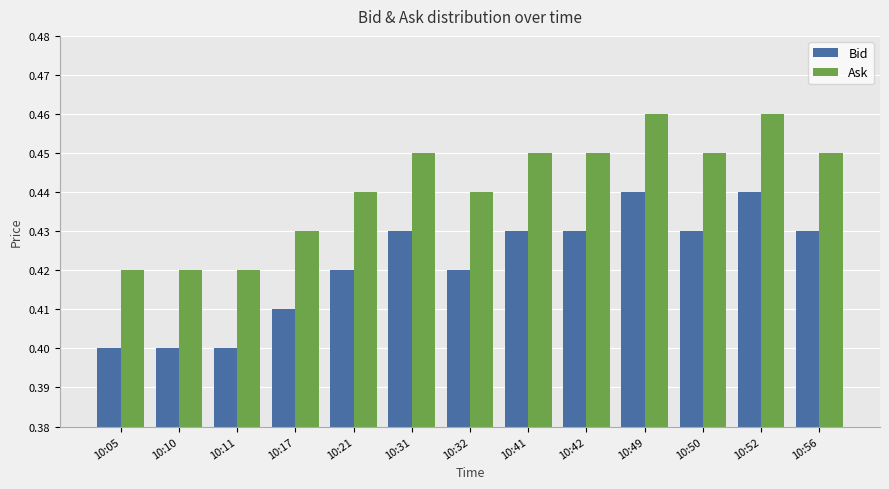

How many categories are shown in the chart?

13